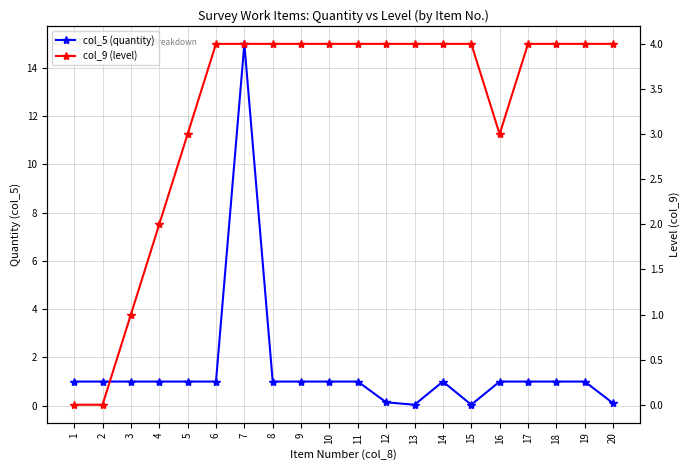

In col_5 (quantity), how many points are higher than both neighbors (excluding endpoints)?

2